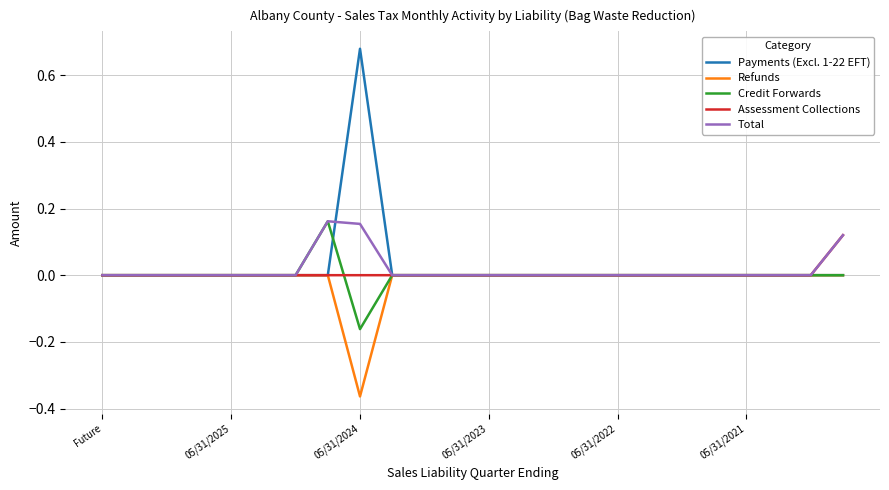

Which series has the largest range (max minus min)?

Payments (Excl. 1-22 EFT)